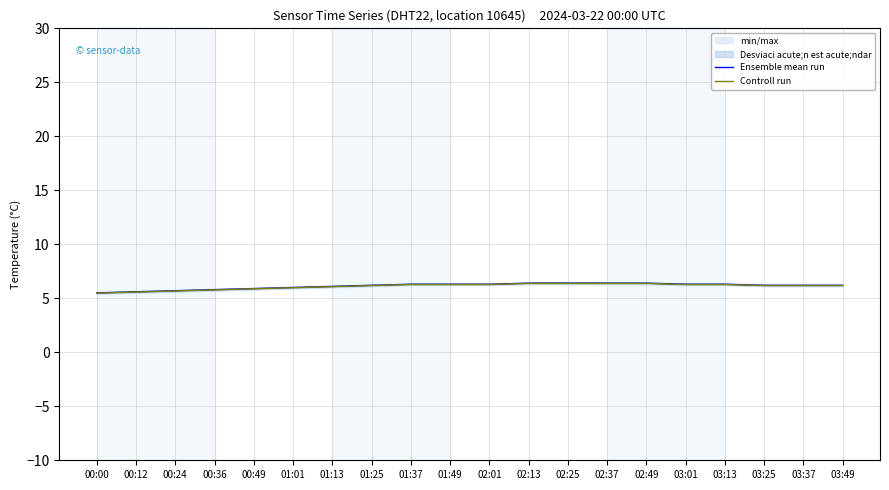

What is the difference between the Ensemble mean run values at 02:37 and 03:49?

0.2